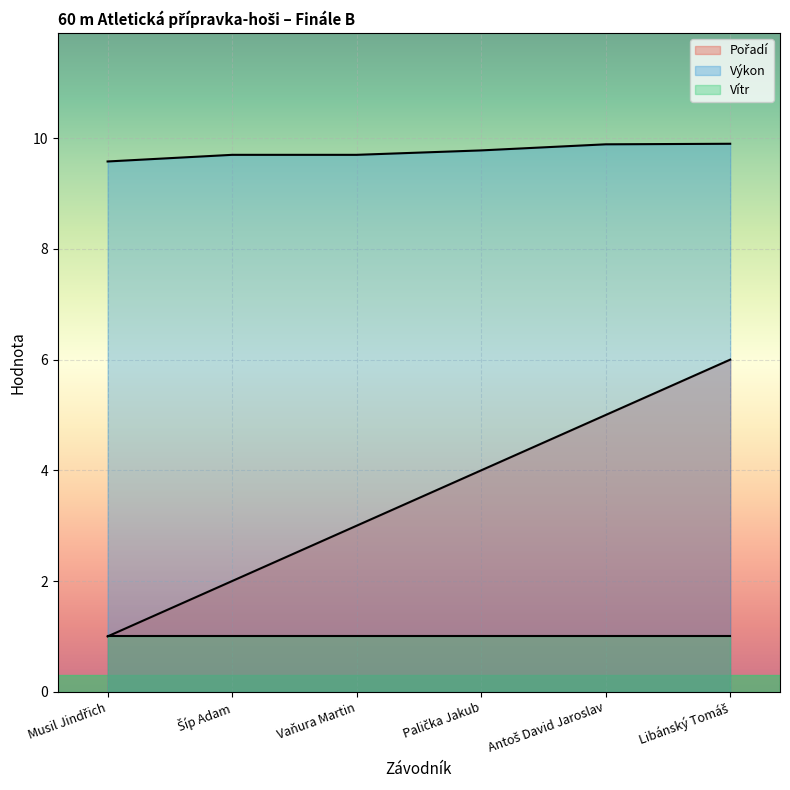

What is the value of the Výkon point at the 5th from the left?

9.9